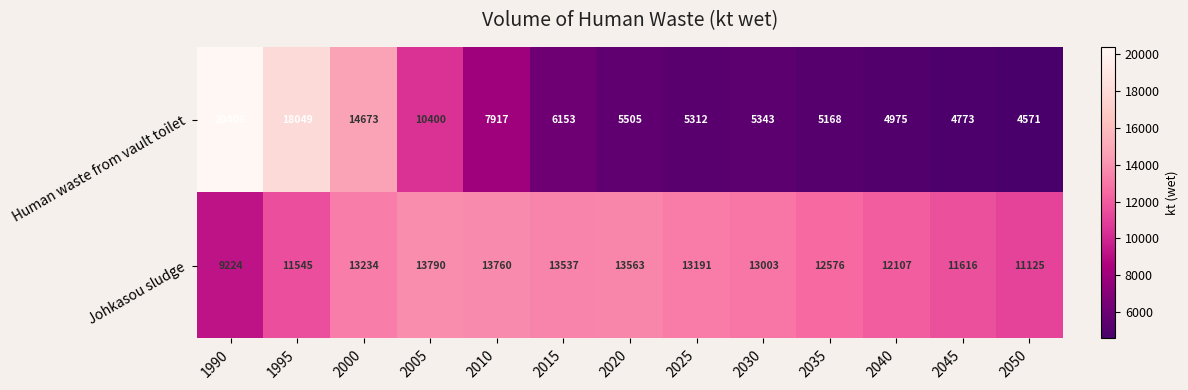

The Johkasou sludge series shows 13003 at 2030. True or false?

True